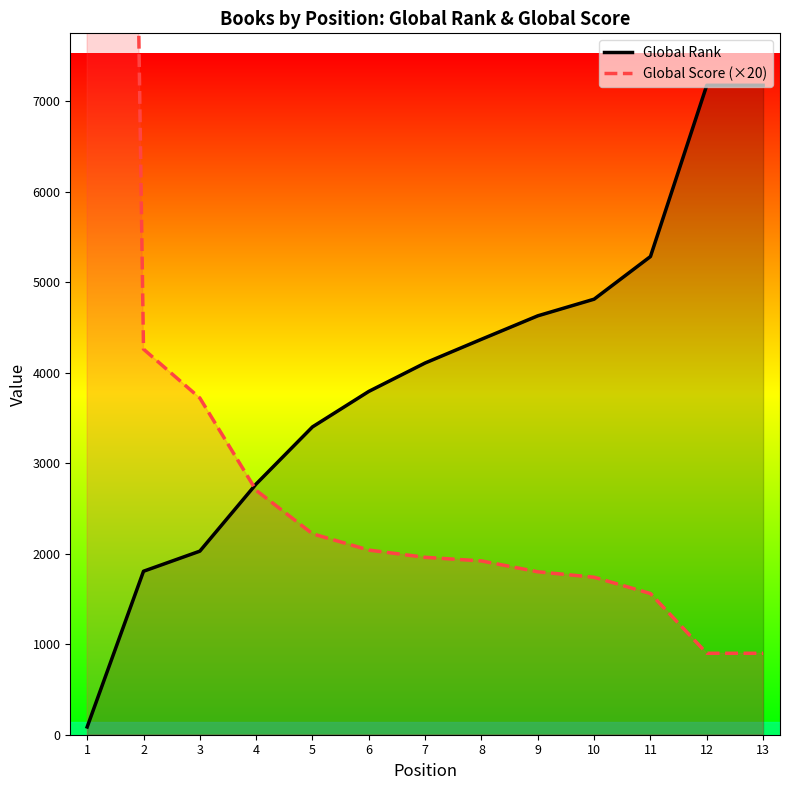

Where is Global Score (×20) nearest to the value 23400?

2